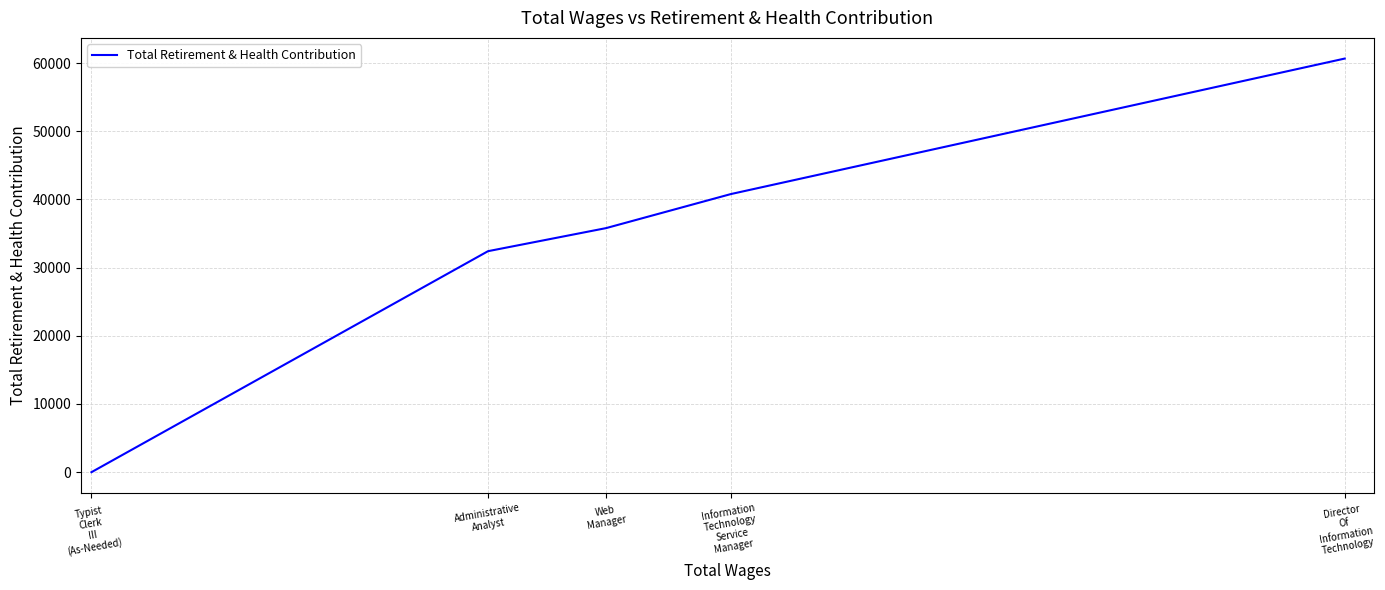

What is the ratio of the value at Information
Technology
Service
Manager to the value at Web
Manager?

1.1